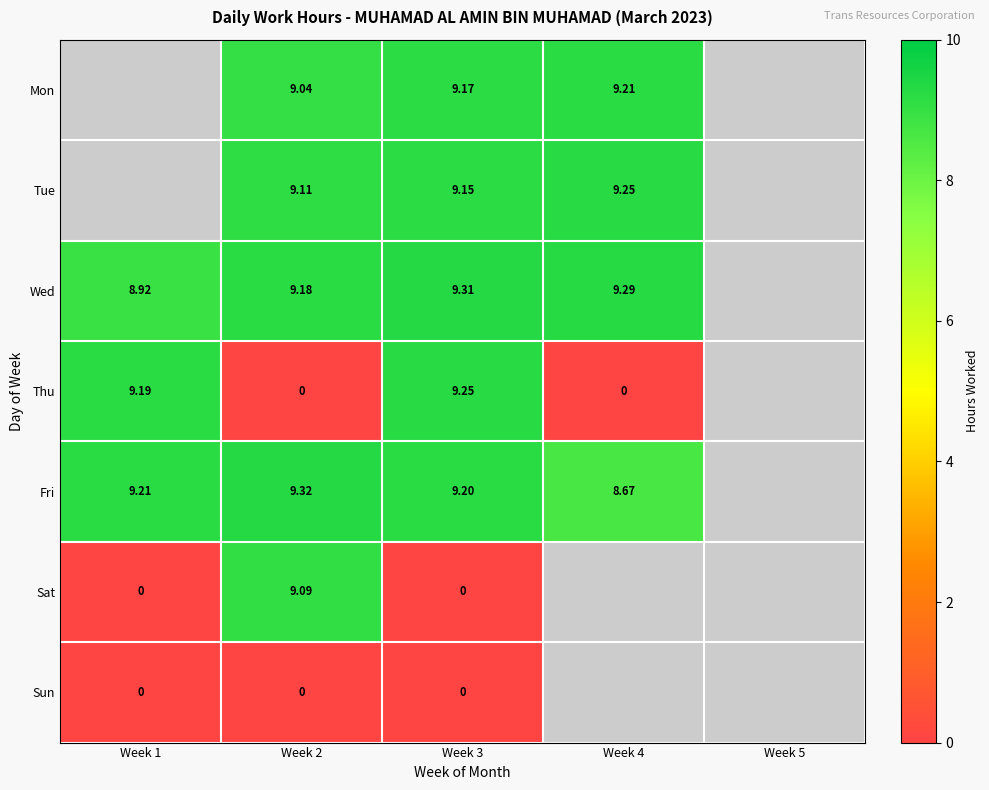

Between Week 5 and Week 3, which is larger?

Week 3